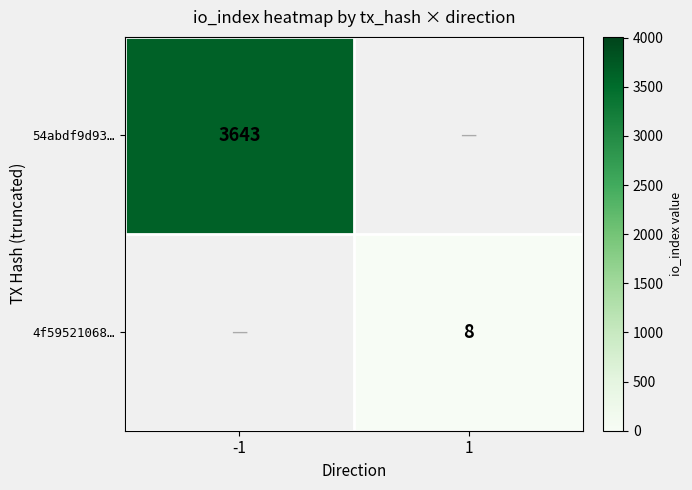

At how many categories does at least one series exceed 1341?

1